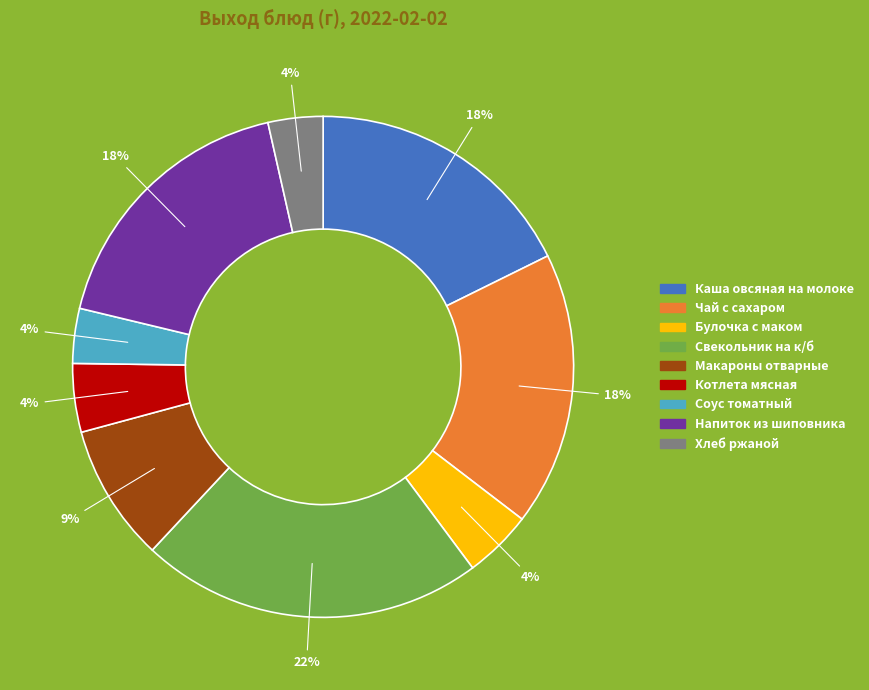

Is there any slice that represents more than half of the pie?

No